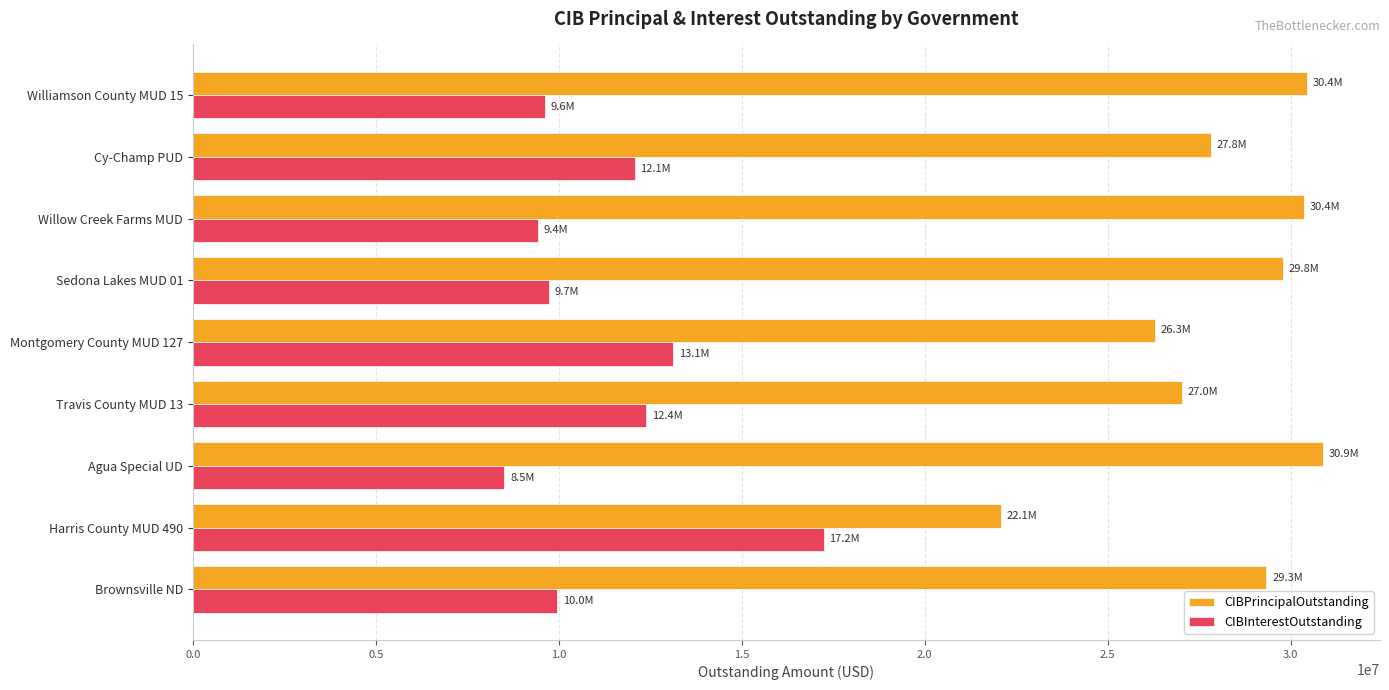

What is the spread (max minus min) of values at Travis County MUD 13?

14656470.3